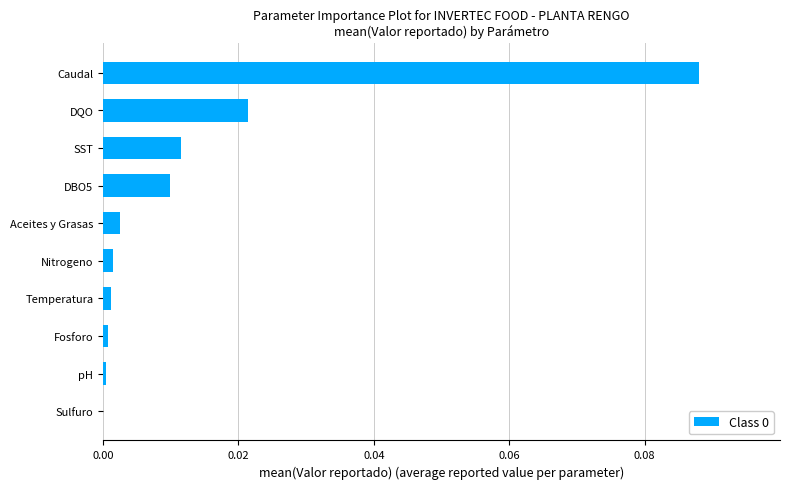

At which category does the chart reach its peak across all series?

Caudal